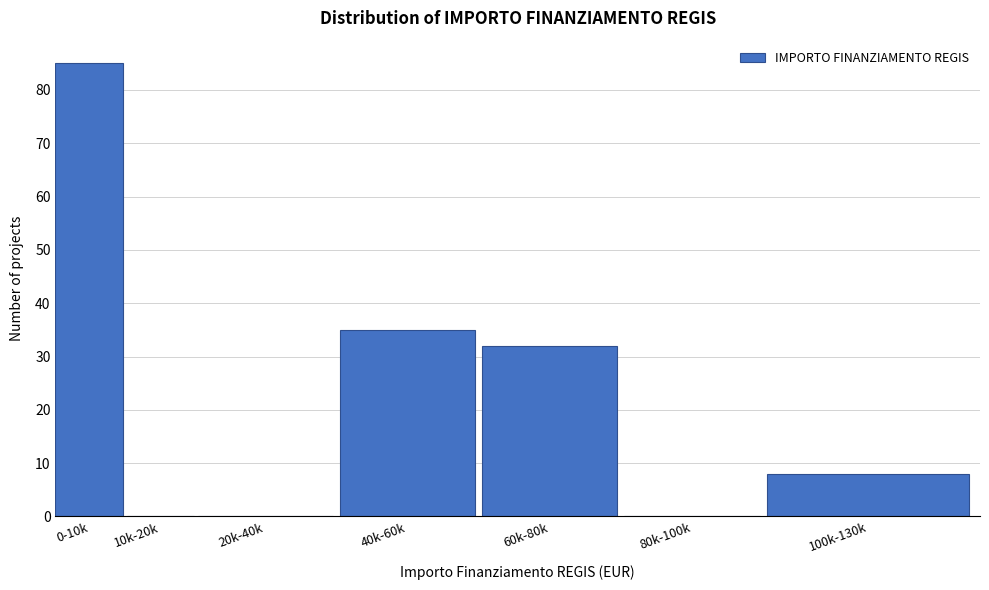

Reading right to left, transcribe all the data shown in this chart.

100k-130k=8	80k-100k=0	60k-80k=32	40k-60k=35	20k-40k=0	10k-20k=0	0-10k=85